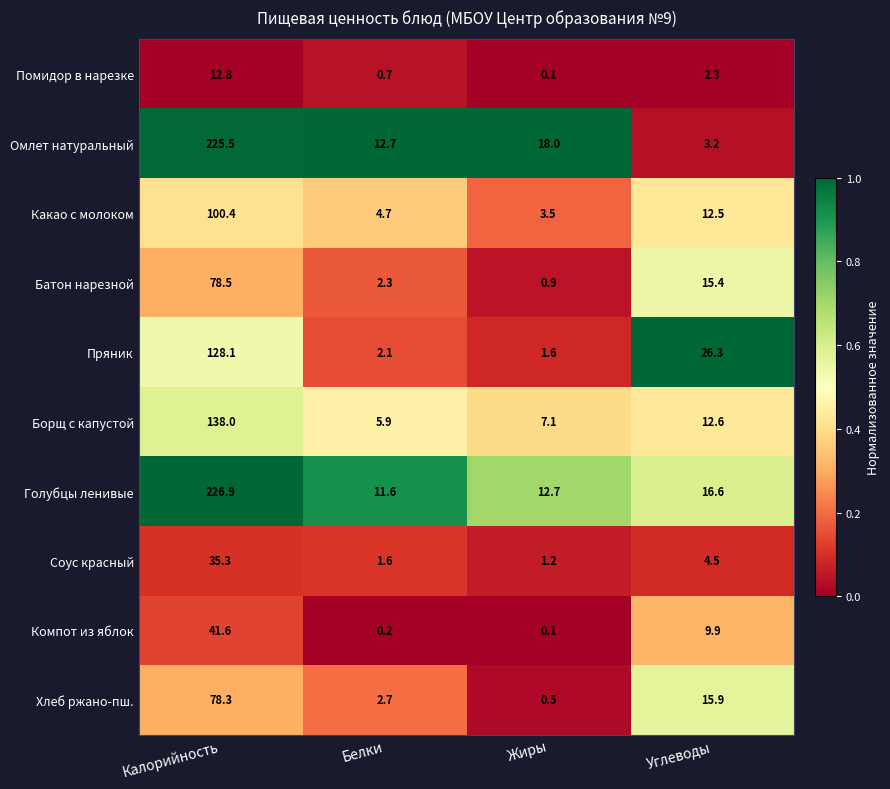

The value of Батон нарезной at Белки is 2.3. True or false?

True